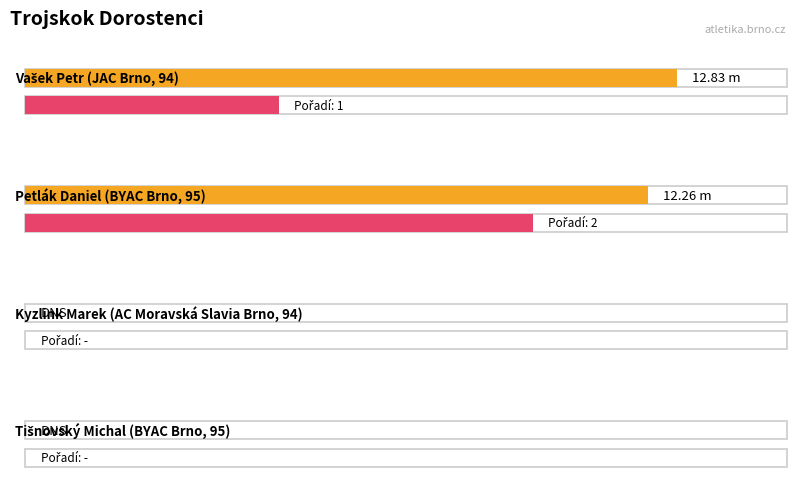

How many groups of bars are there?

4